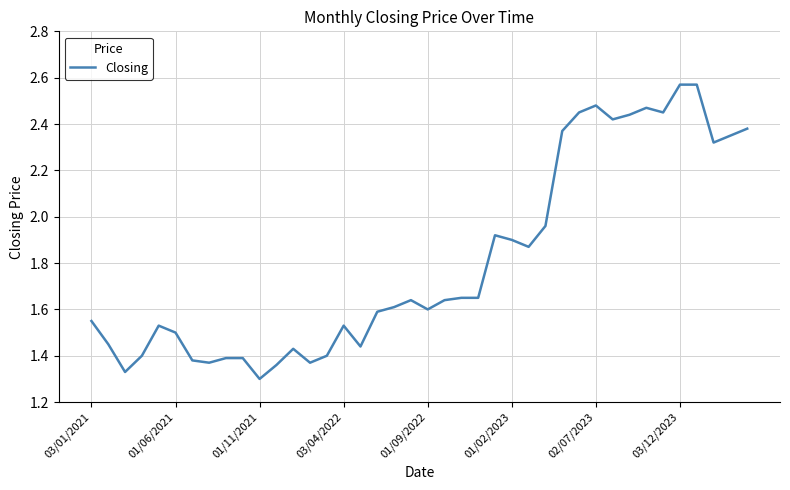

True or false: the data shows 0.5 at 02/07/2023.

False